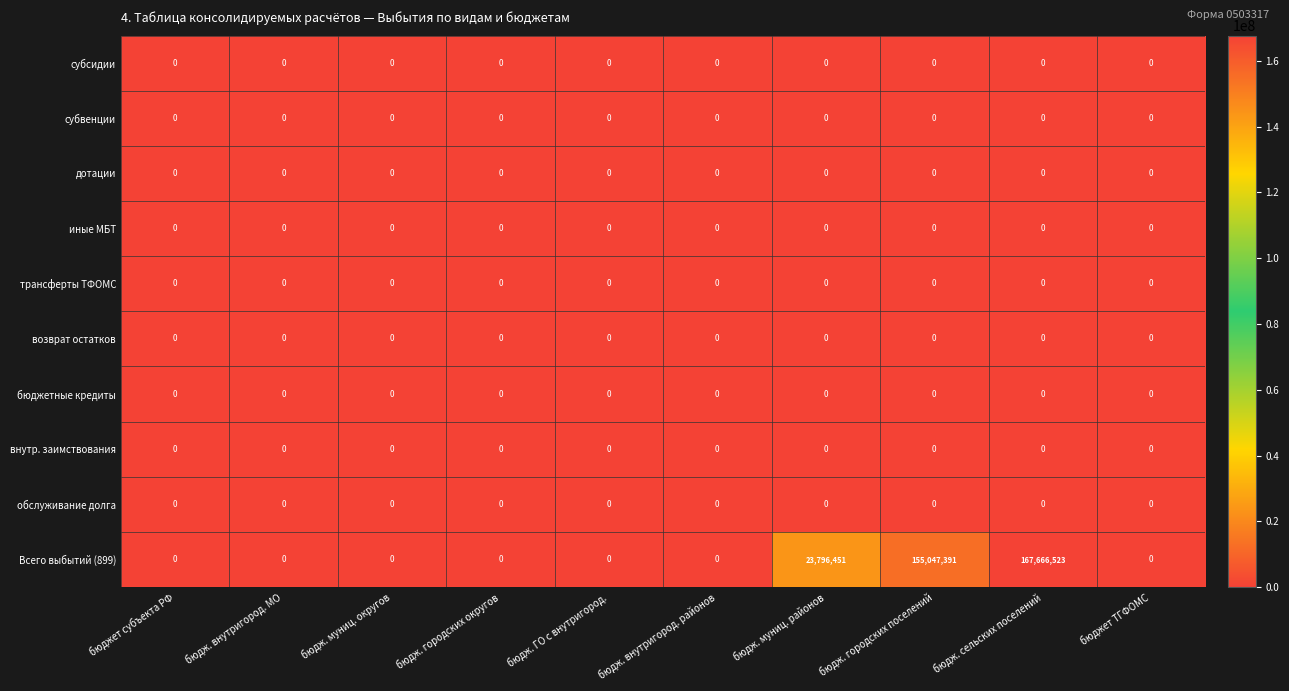

What is the total value across all series at бюдж. городских поселений?

155047391